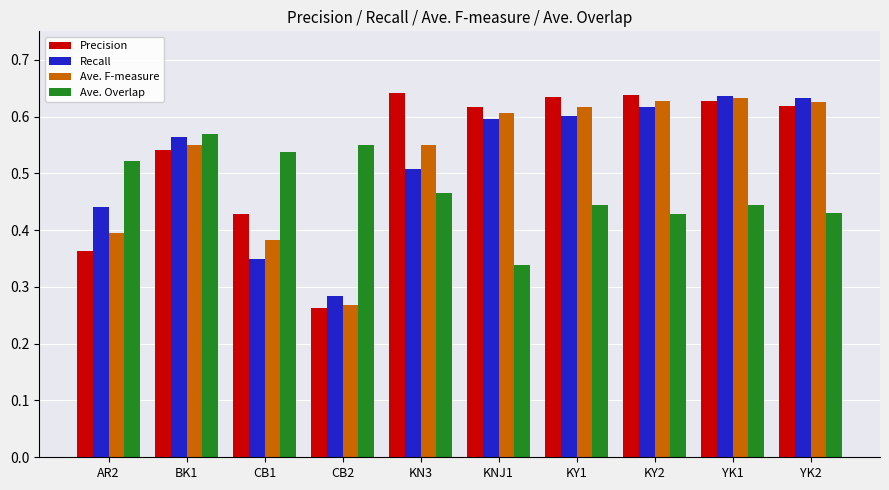

At BK1, list the series in order from smallest to largest.

Precision, Ave. F-measure, Recall, Ave. Overlap